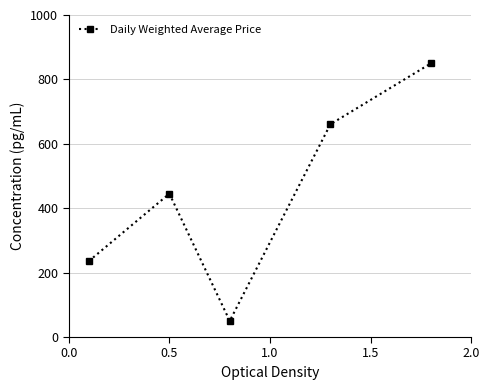

Reading right to left, list all the values displayed in this chart.

850.0	660.7	50.0	445.1	235.8